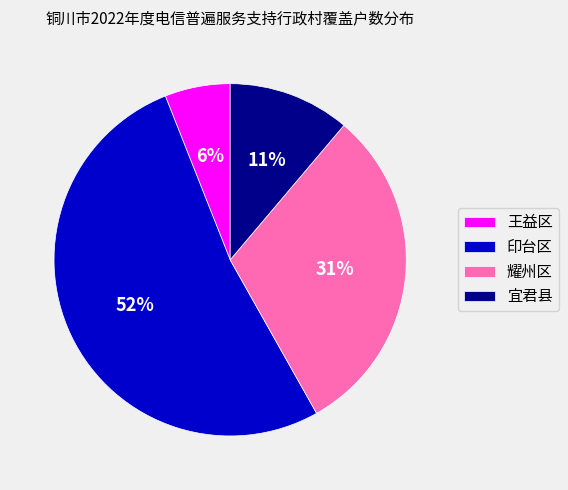

To the nearest percent, what is the combined percentage of 王益区 and 印台区?

58%